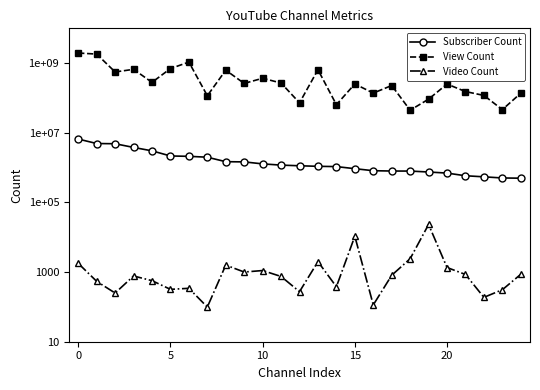

Which category has the lowest value in the Video Count series?

7